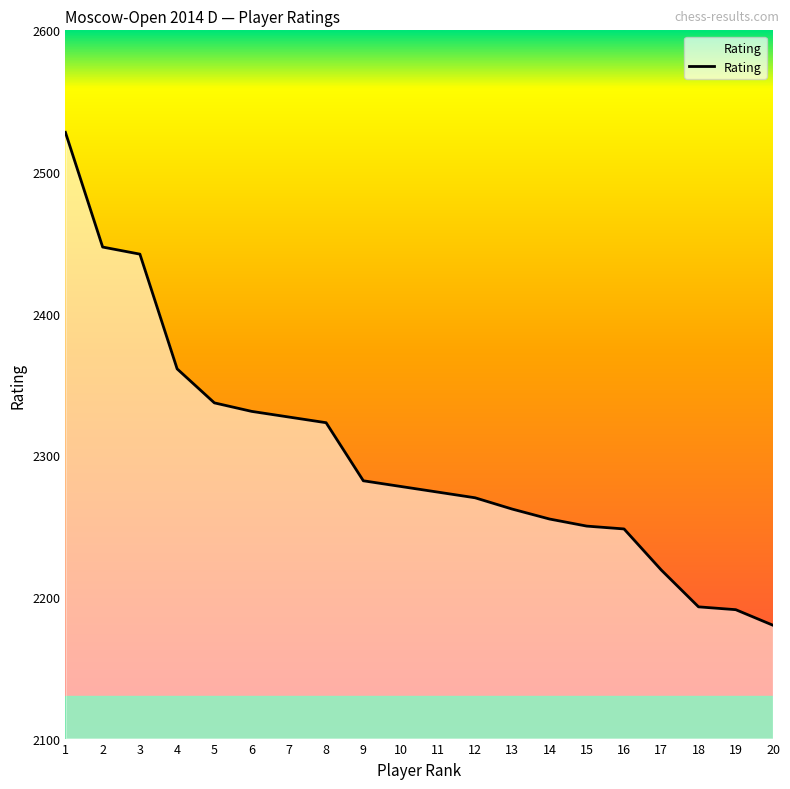

The chart shows a value of 2262 at 13. True or false?

True